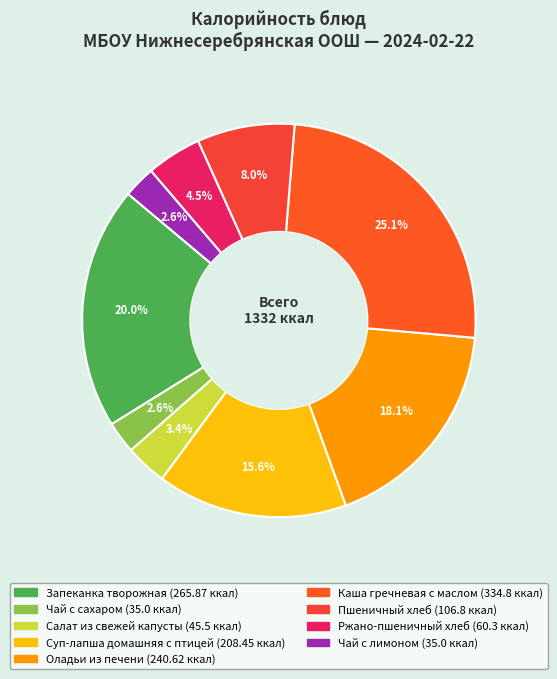

Does any single category account for the majority?

No